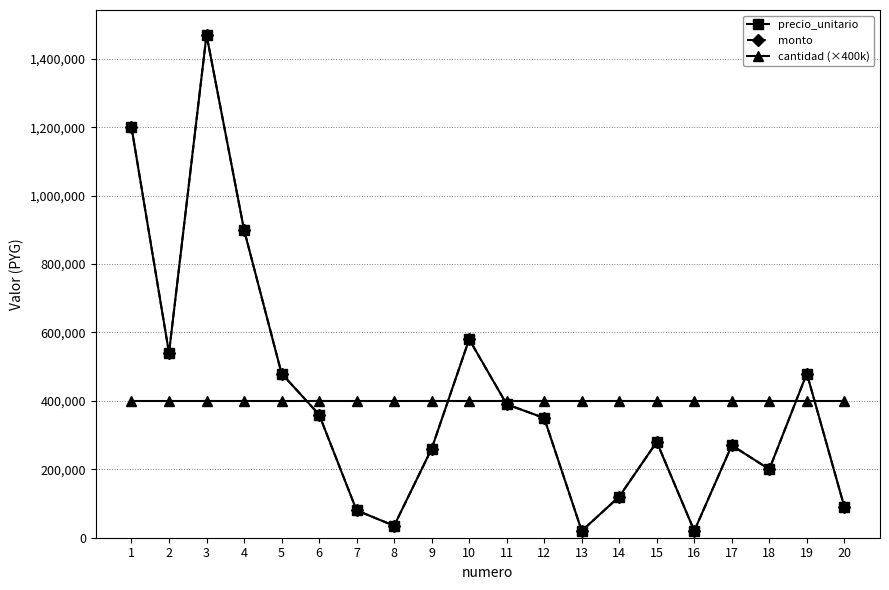

How many series are shown in this chart?

3